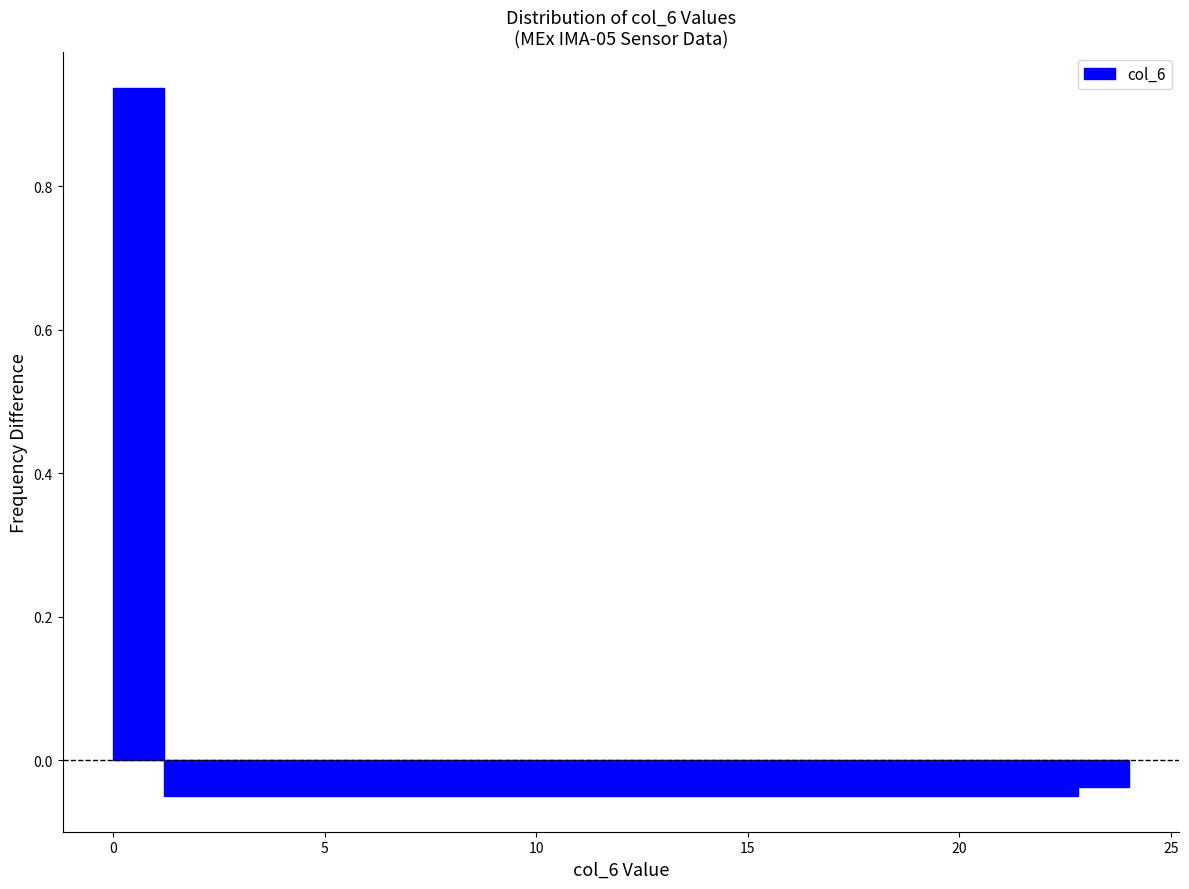

Around what value on the x-axis is the tallest bar? Give the approximate position of its centre, as read against the axis.

0.5